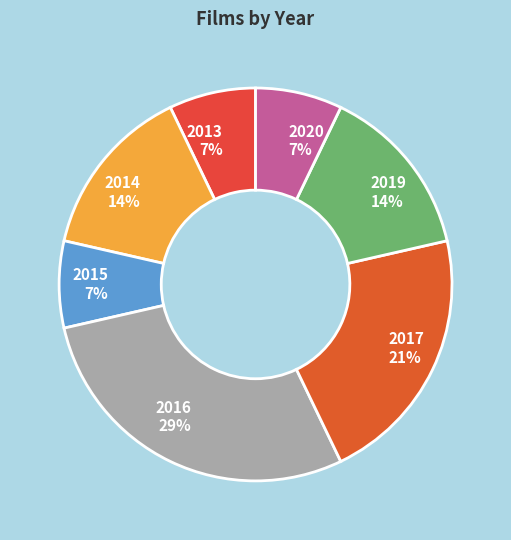

Between 2020 and 2017, which is larger?

2017